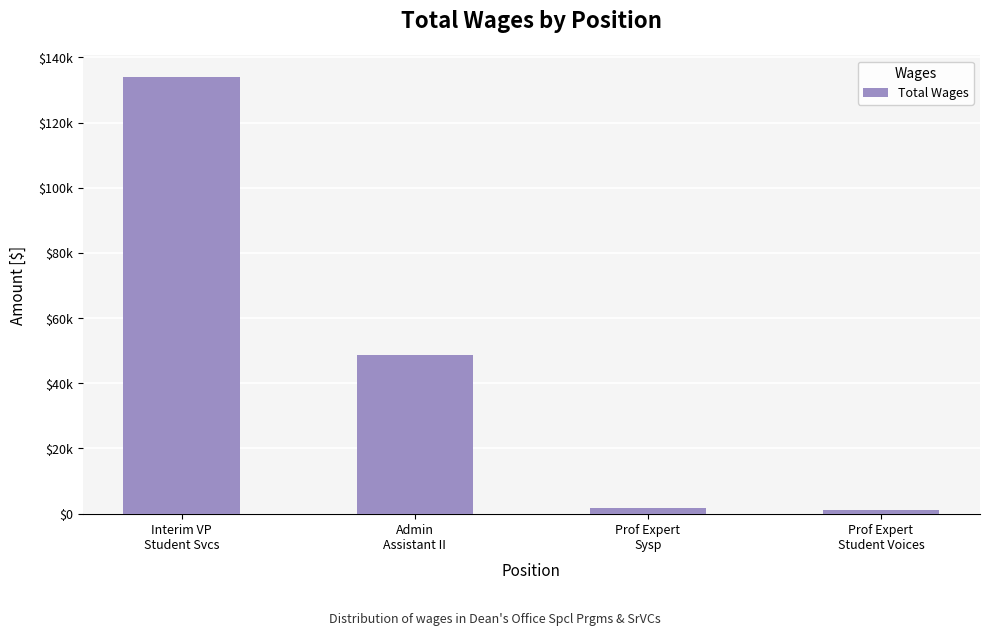

What is the value of the 3rd bar from the left?

1746